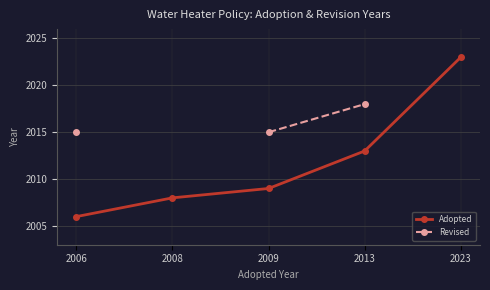

How many lines are shown in the chart?

2